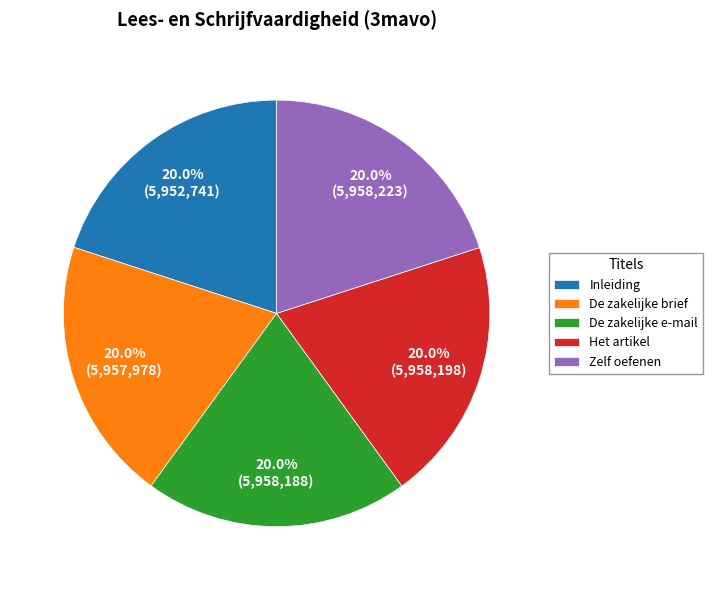

Count the number of slices in the pie.

5